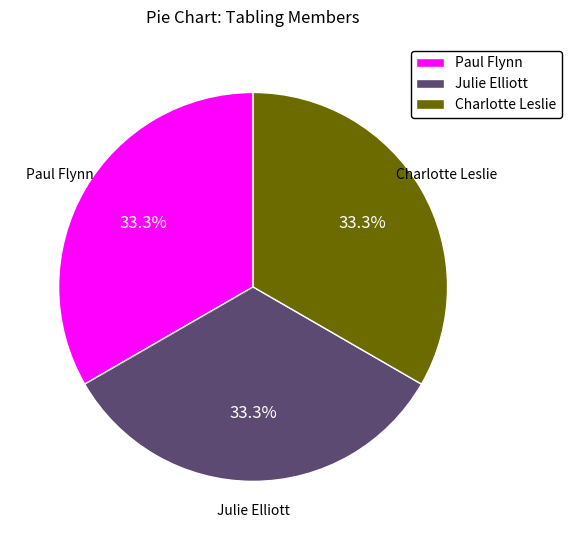

What is the total percentage of Julie Elliott and Paul Flynn?

66.7%